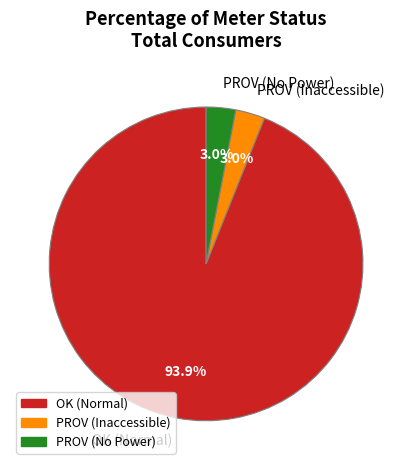

Is there a majority slice in this chart?

Yes